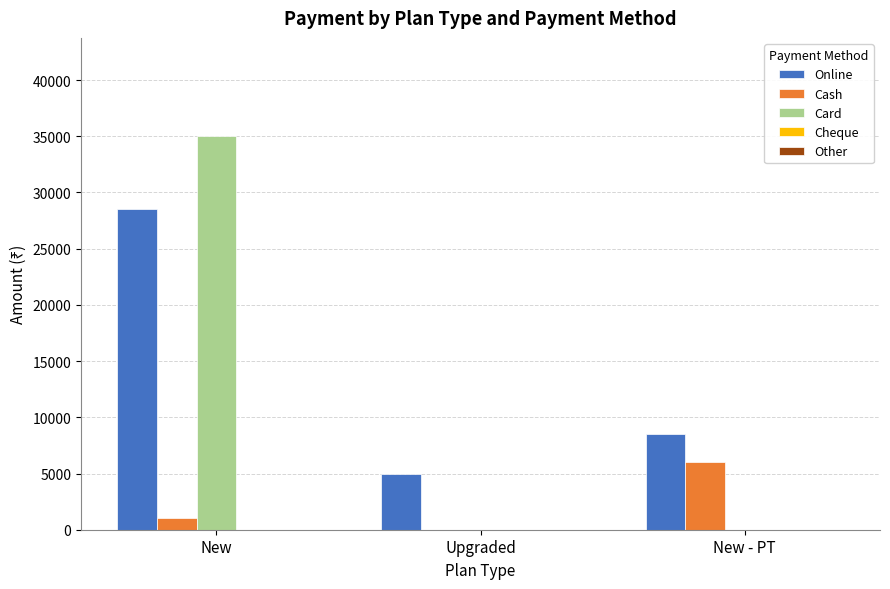

How many groups of bars are there?

3